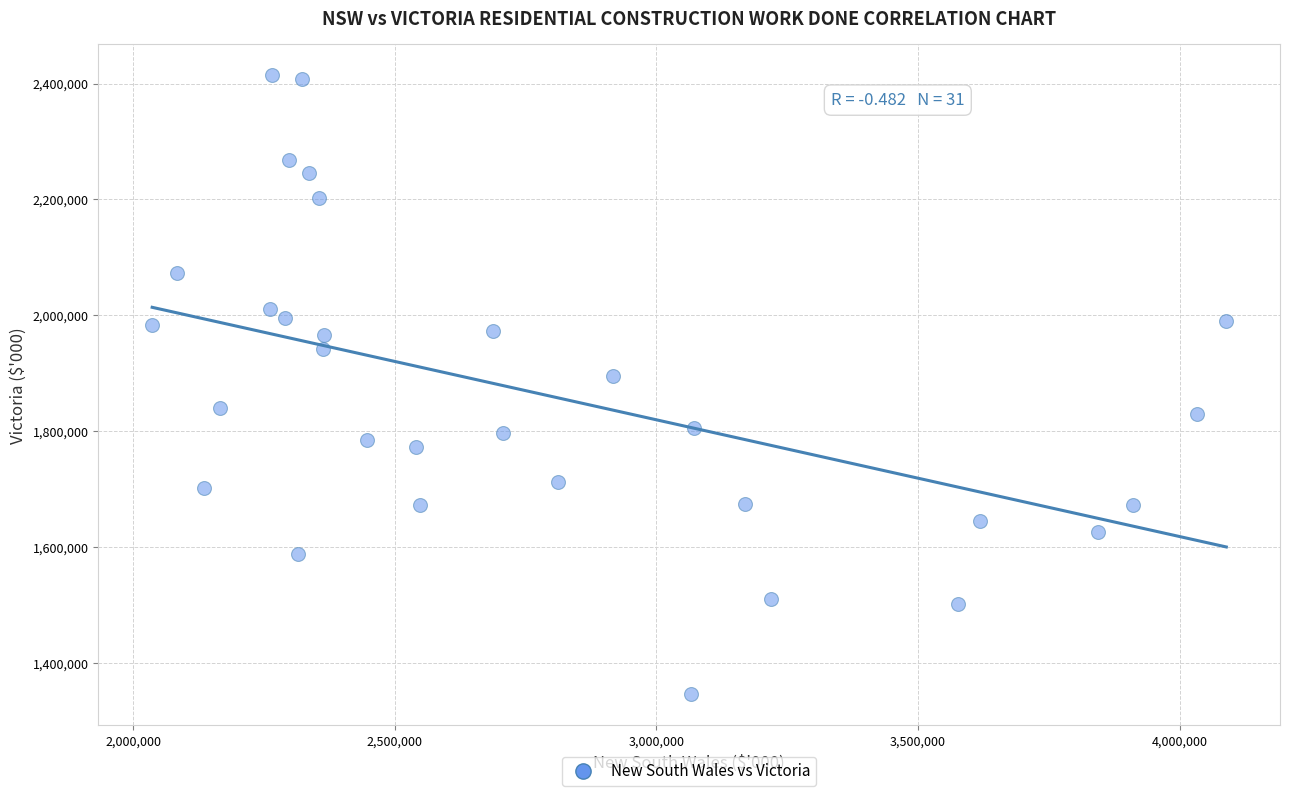

What is the range of X values (max minus min)?

2052223